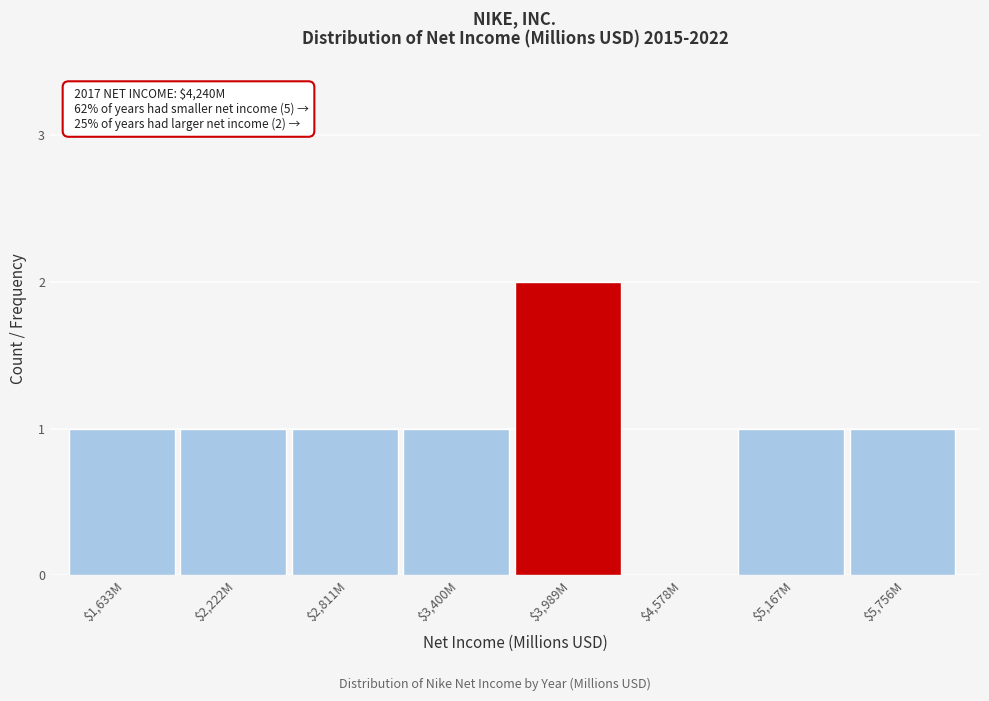

The value at $2,811M is 1. True or false?

True